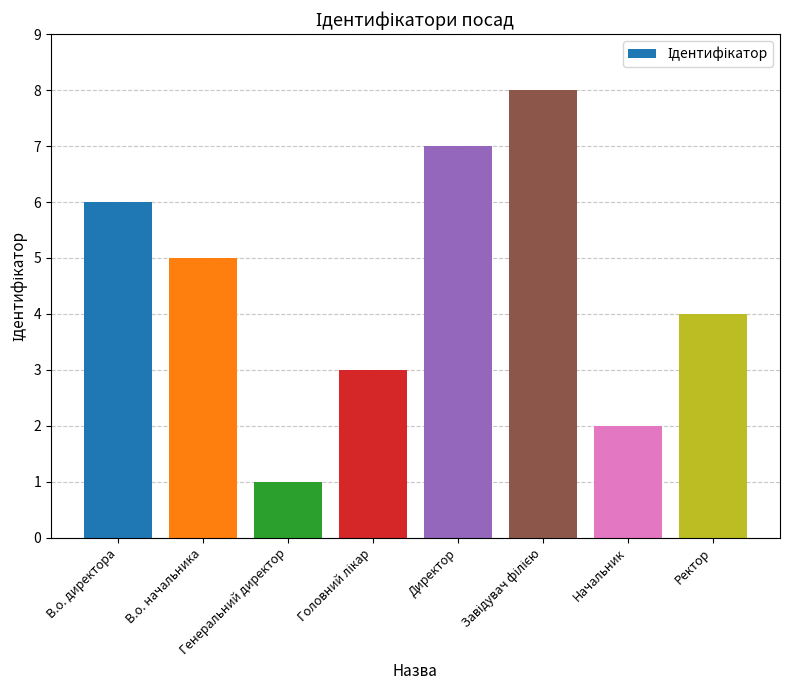

Which category has the lowest value across all series?

Генеральний директор